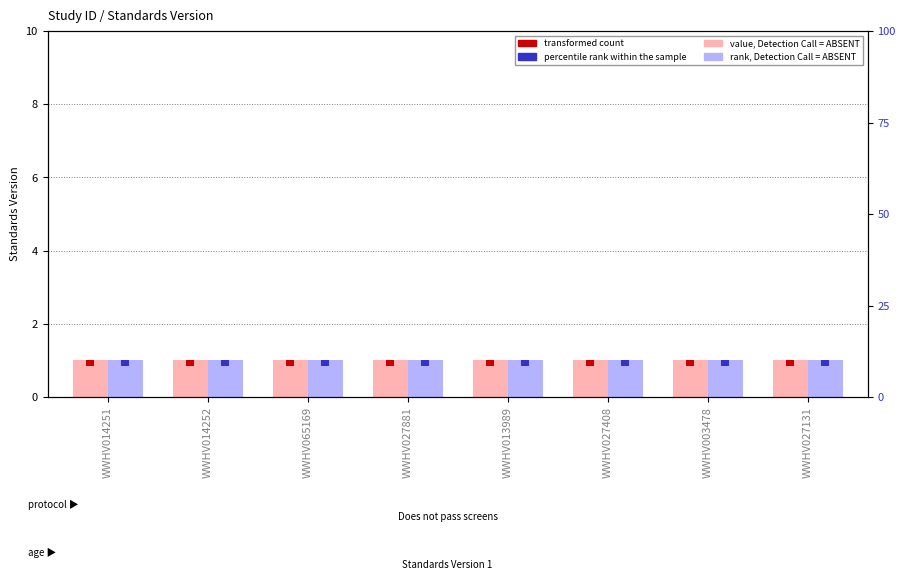

What is the sum of all rank, Detection Call = ABSENT values?

8.0